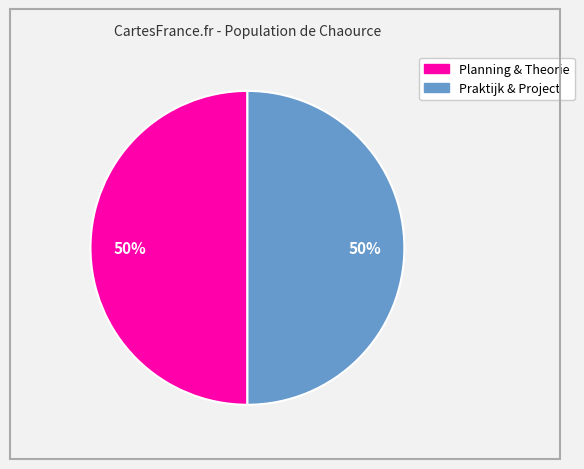

To the nearest percent, what is the average slice percentage?

50%